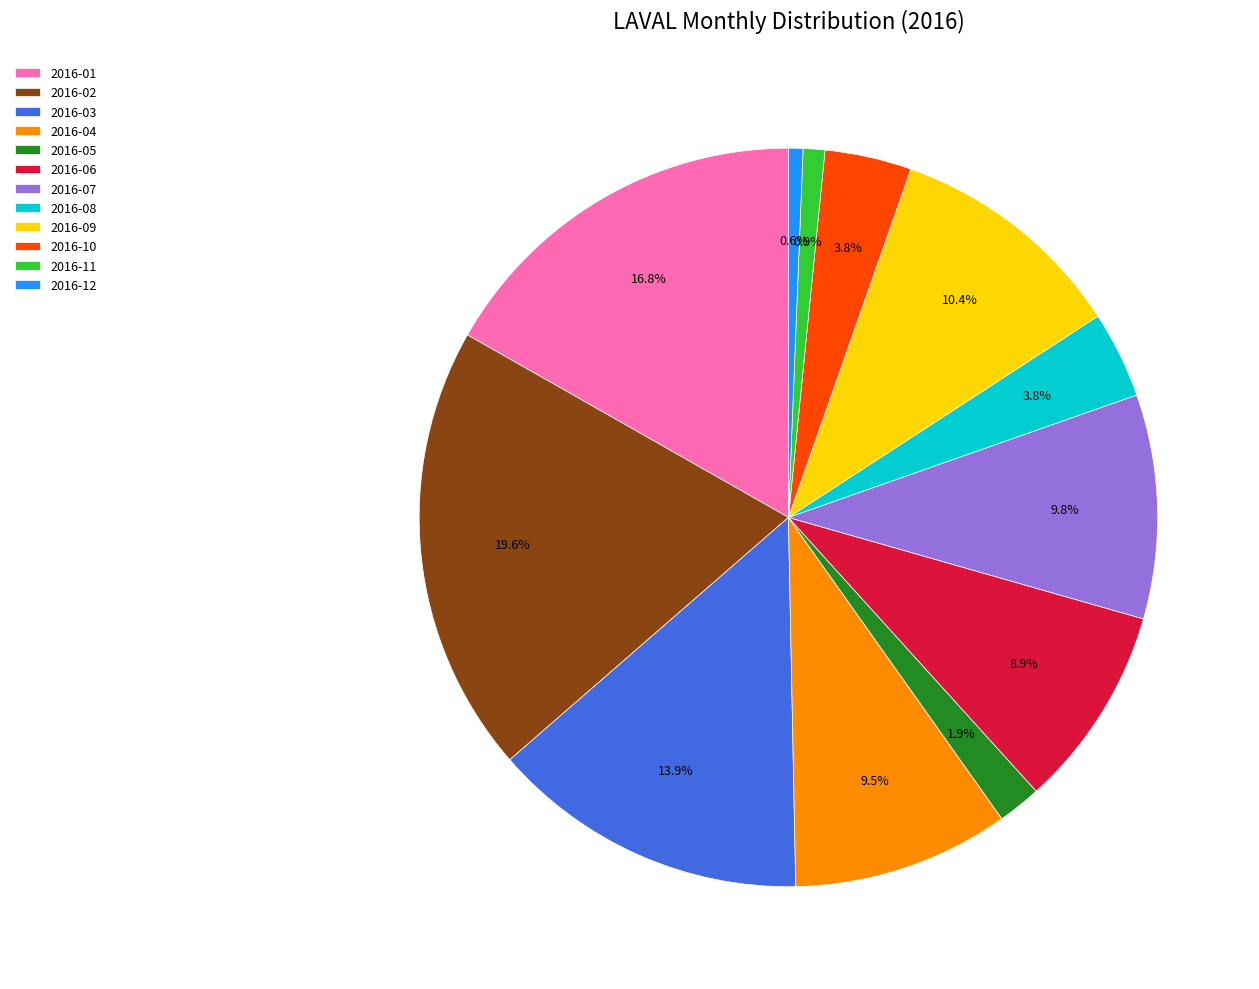

Is the sum of 2016-10 and 2016-07 greater than half?

No